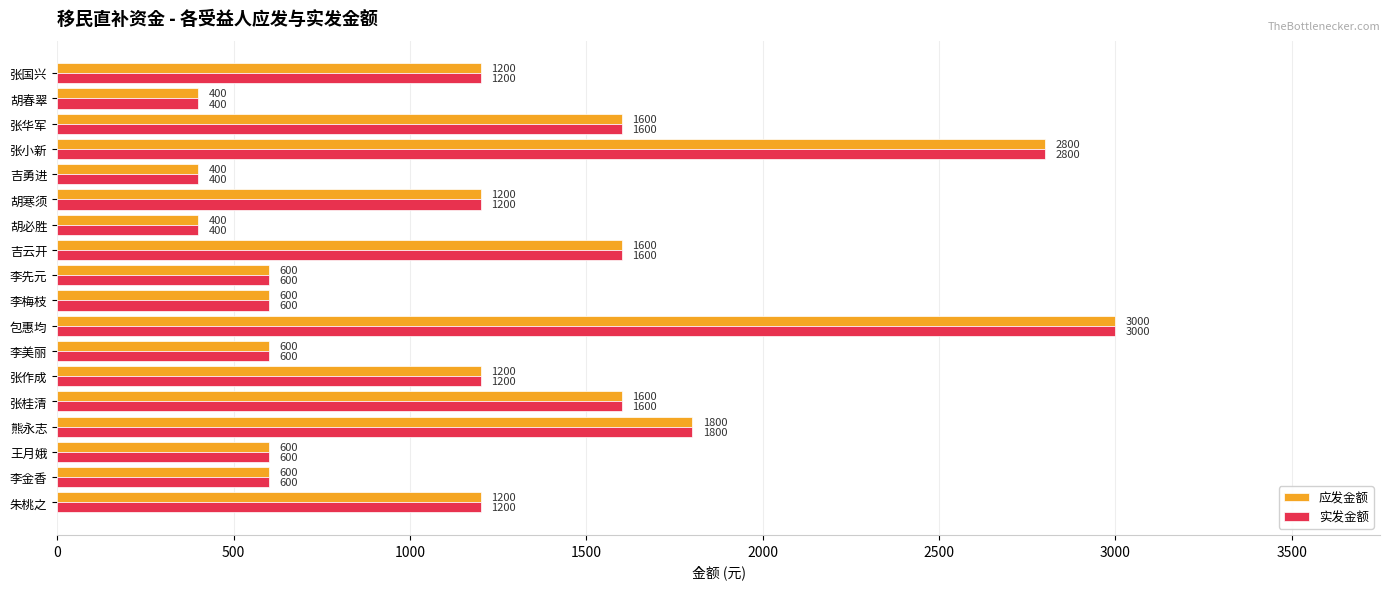

Is it true that 应发金额 equals 1600 at 吉云开?

True